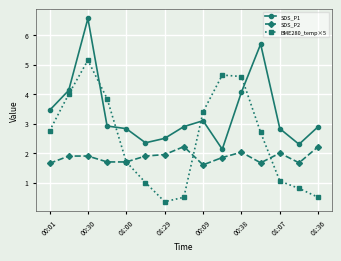

Which series has the widest spread of values?

BME280_temp×5